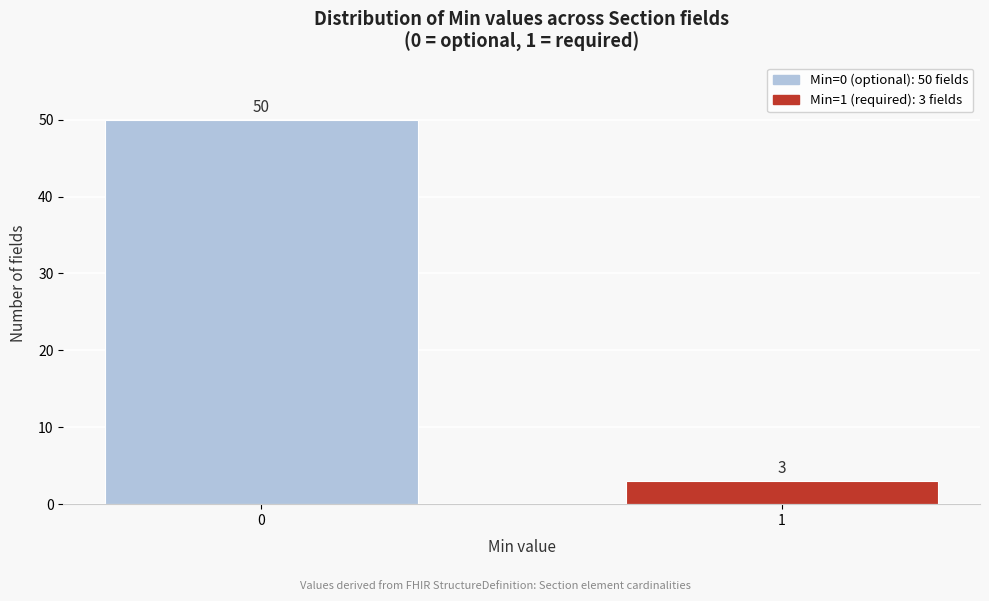

Reading left to right, what are all the values shown in this chart?

50	3